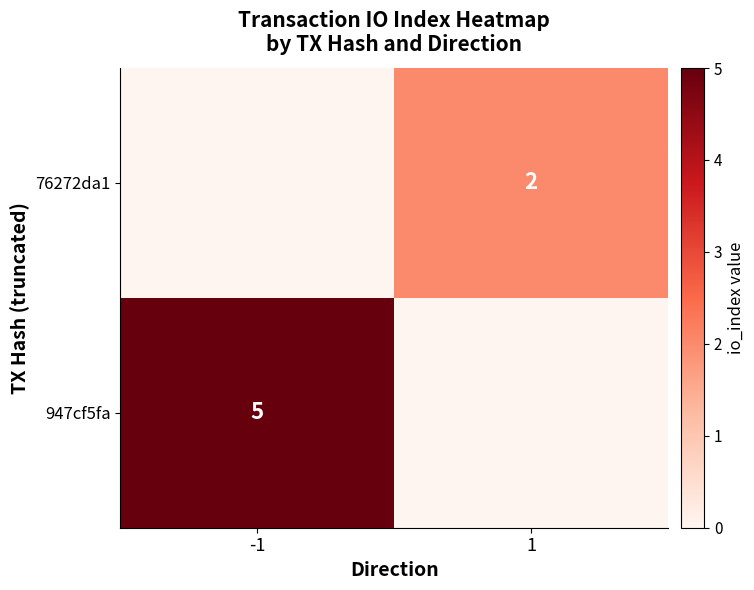

True or false: 76272da1 has a value of 2 at 1.

True